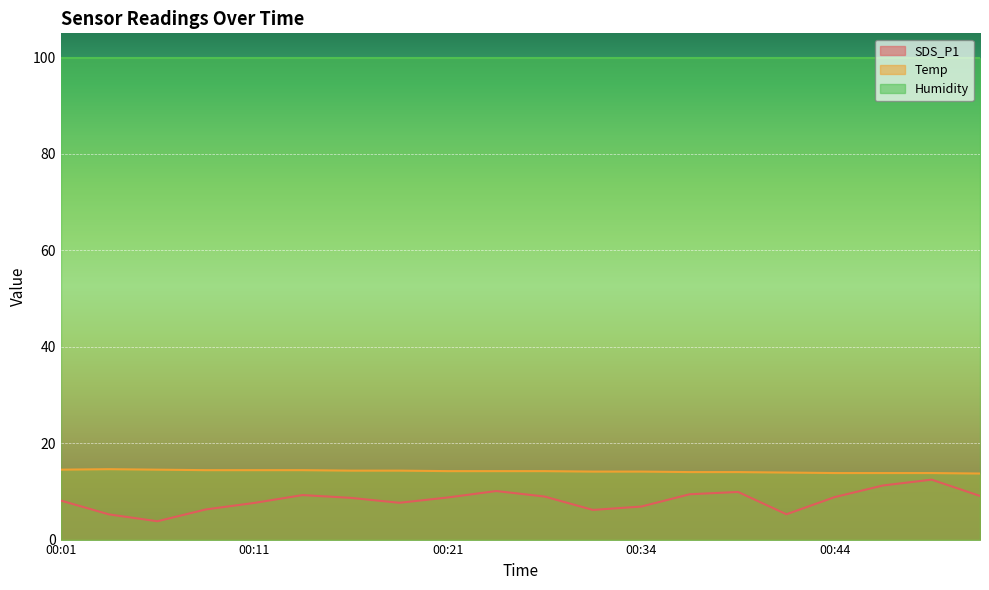

What is the lowest value of the Humidity series?

99.9